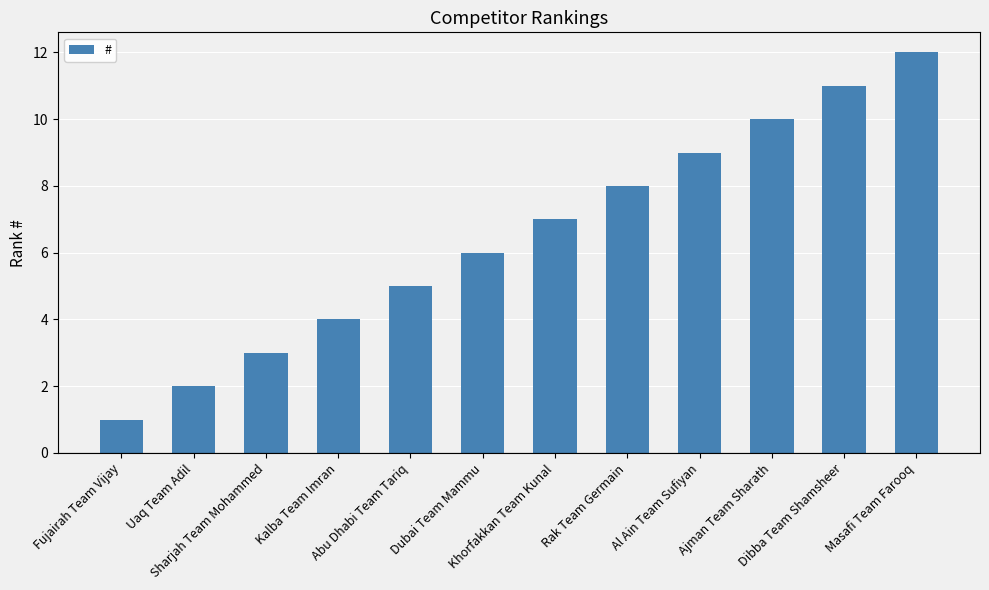

Count the number of data series in this chart.

1